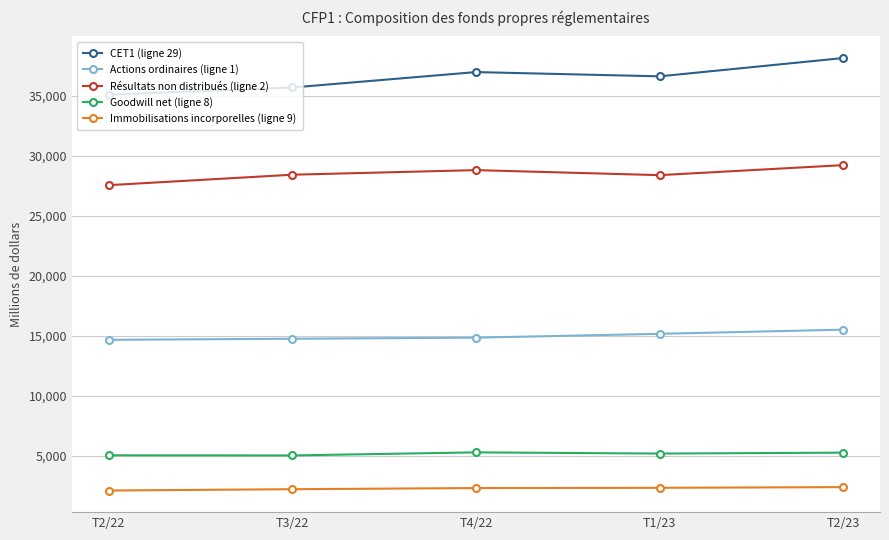

Which series has the widest spread of values?

CET1 (ligne 29)